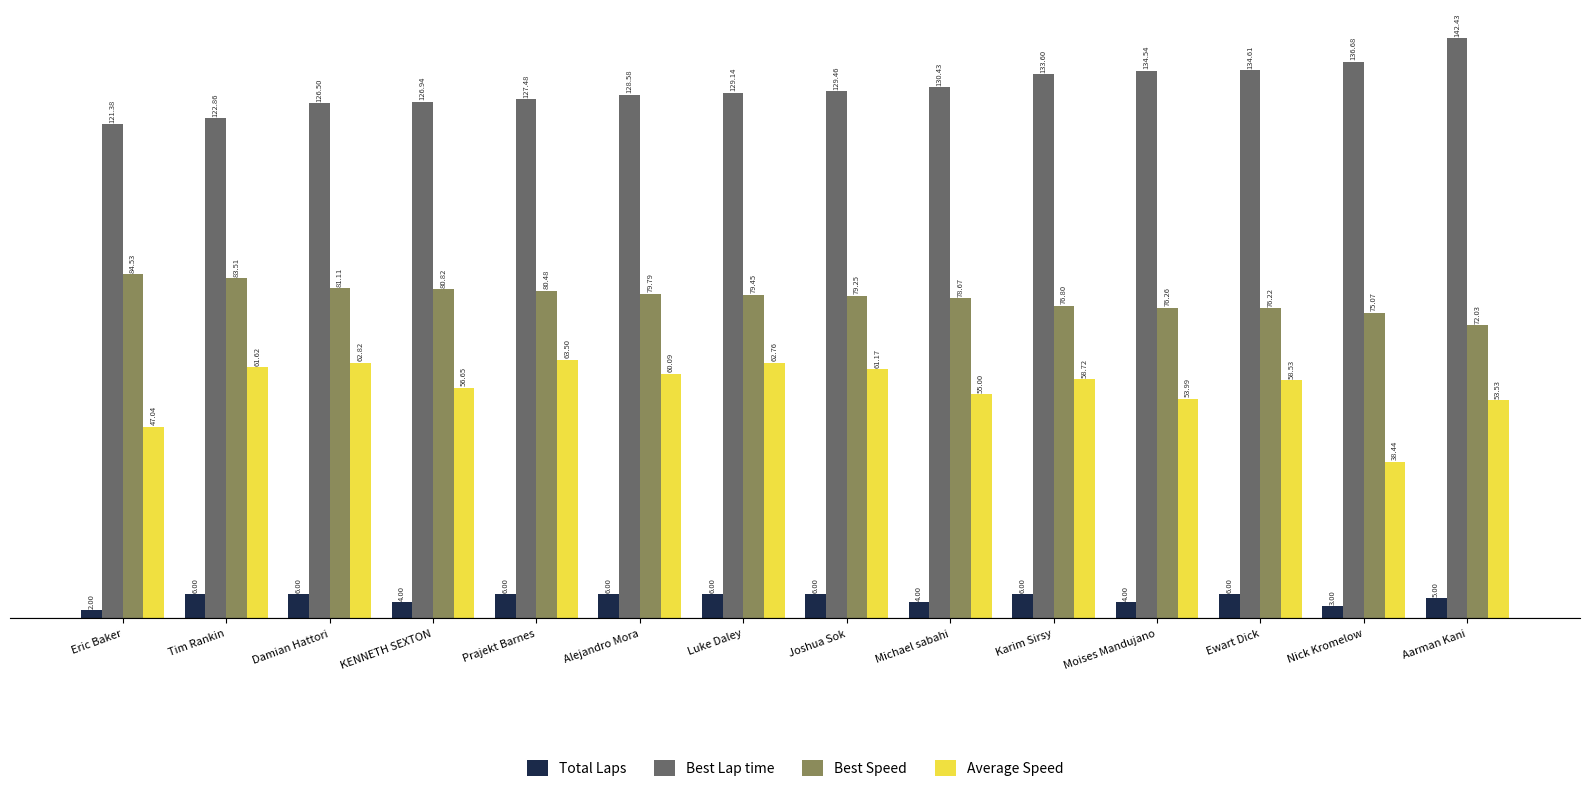

What is the sum of the Total Laps values at Aarman Kani and Moises Mandujano?

9.0